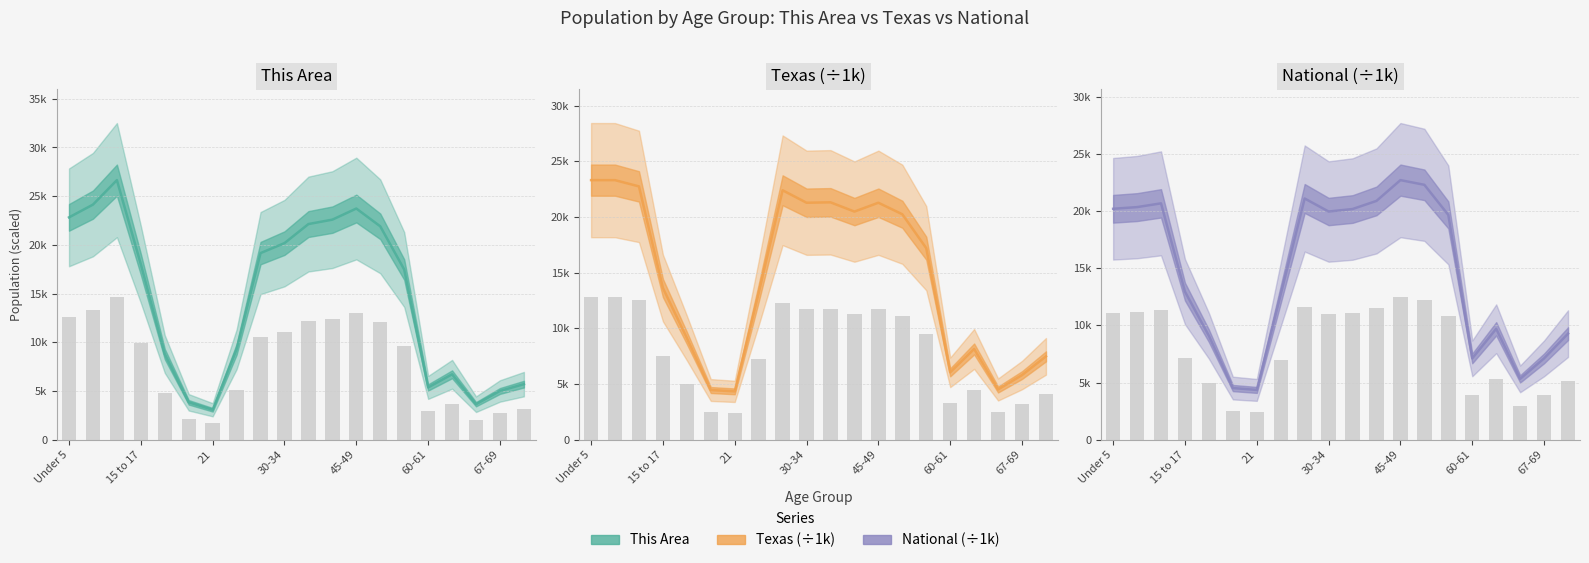

What is the difference between the National (÷1k) values at 45-49 and 8?

12015.8